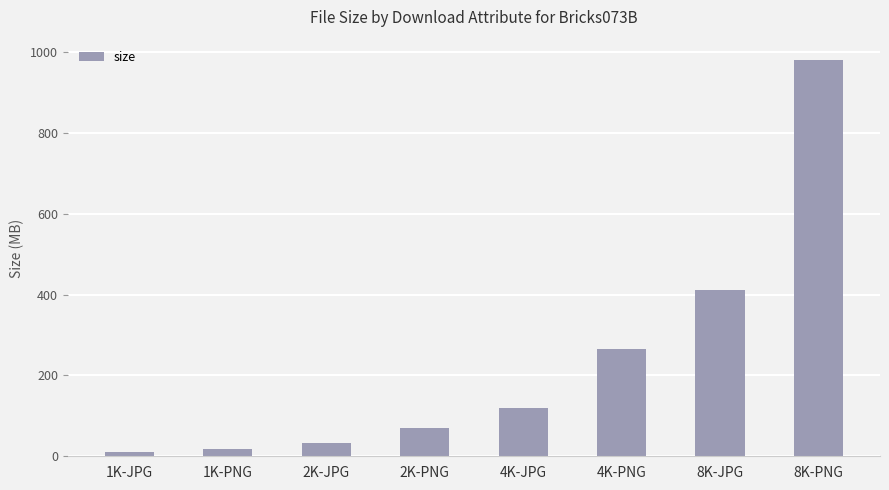

How many bars are there in total?

8